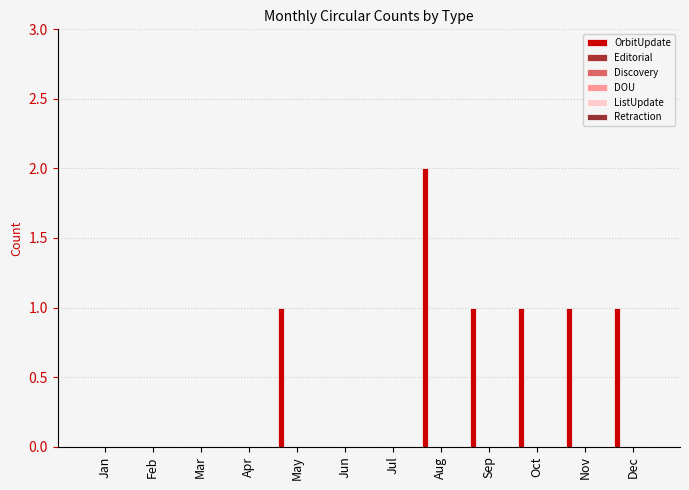

How many data points does each series have?

12